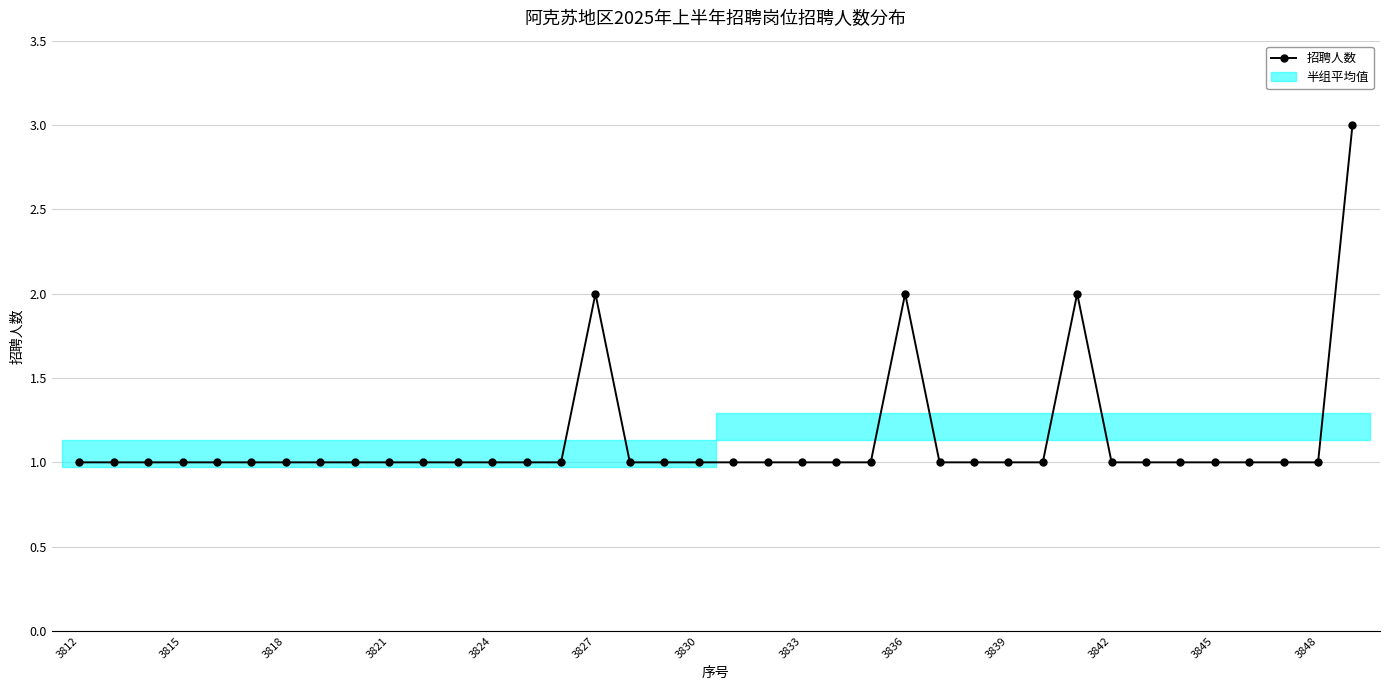

How many points are higher than both their immediate neighbors (excluding endpoints)?

3